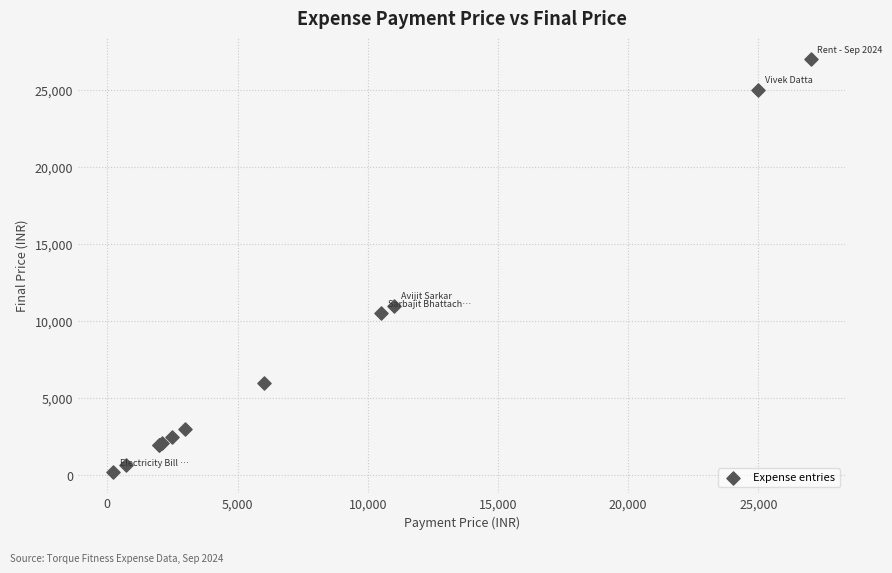

What Y value in the scatter plot is closest to 13605?

11000